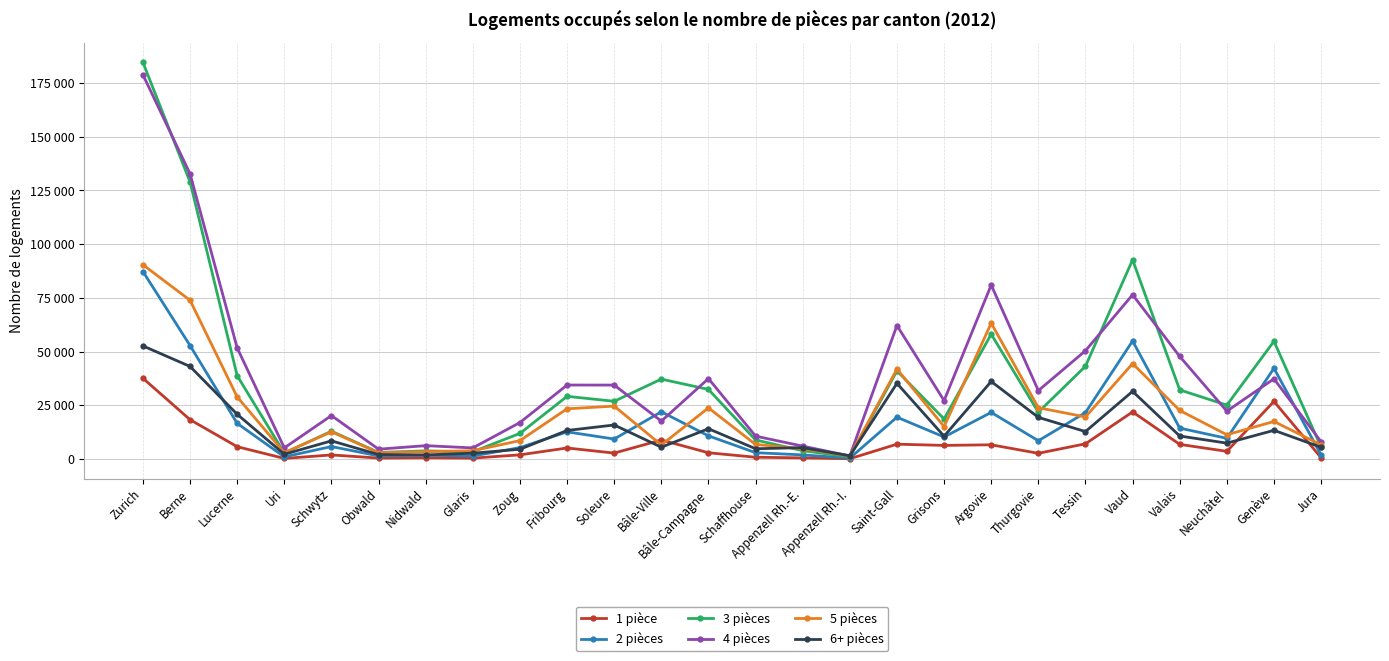

Between Soleure and Zurich, which is larger?

Zurich